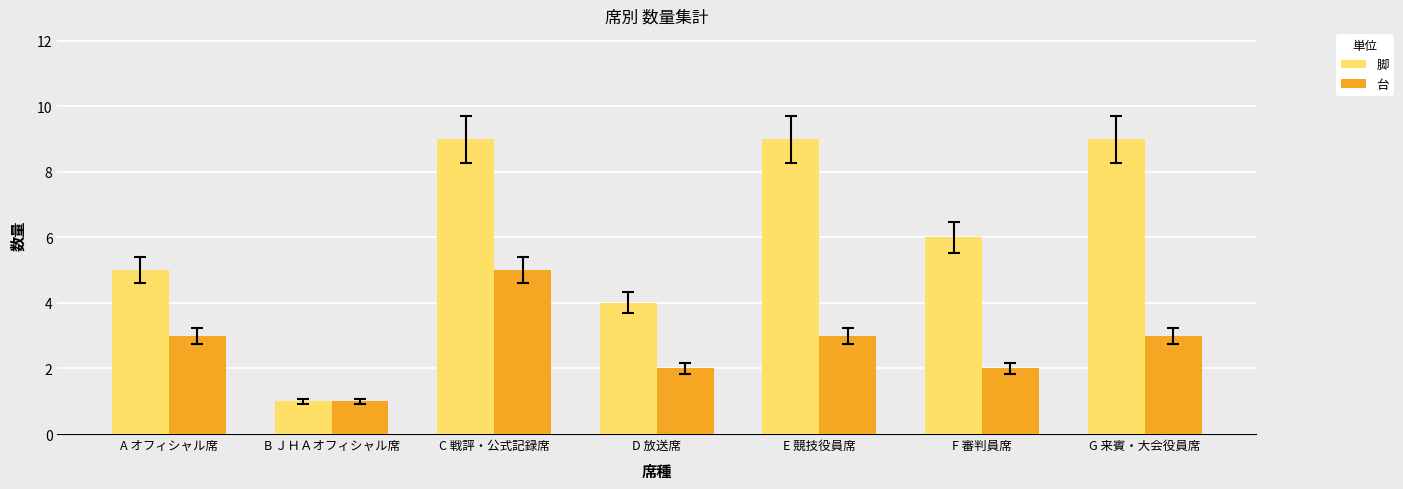

What are all the series names shown in the legend?

脚, 台